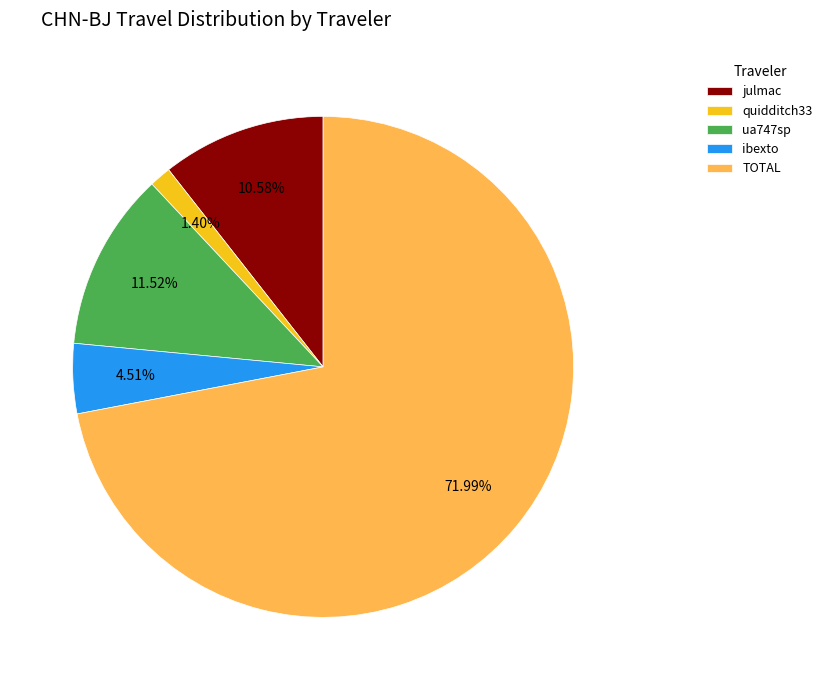

Count the number of slices in the pie.

5